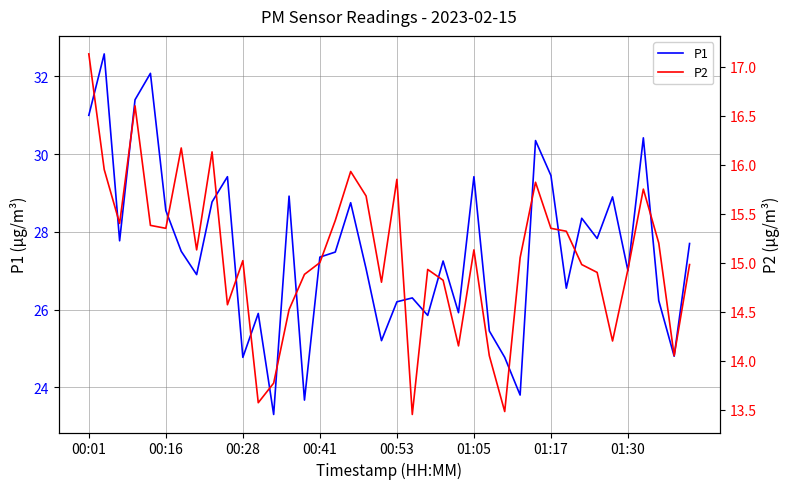

What is the minimum value for P1?

23.3